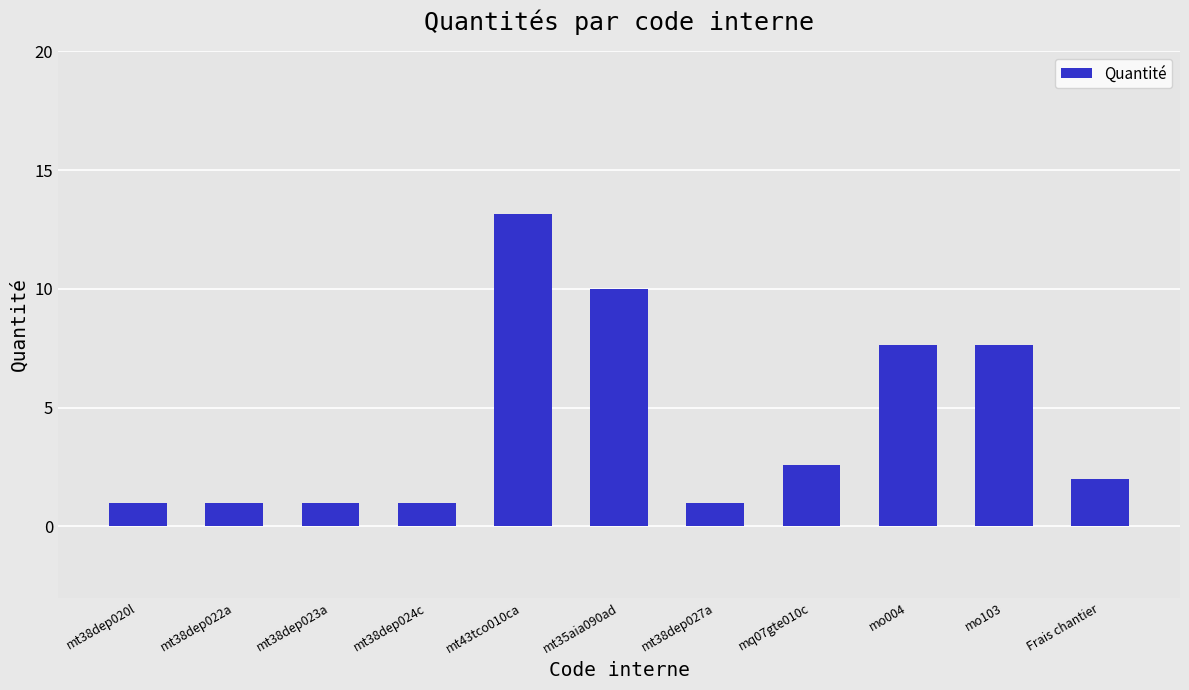

Which category has the highest value across all series?

mt43tco010ca